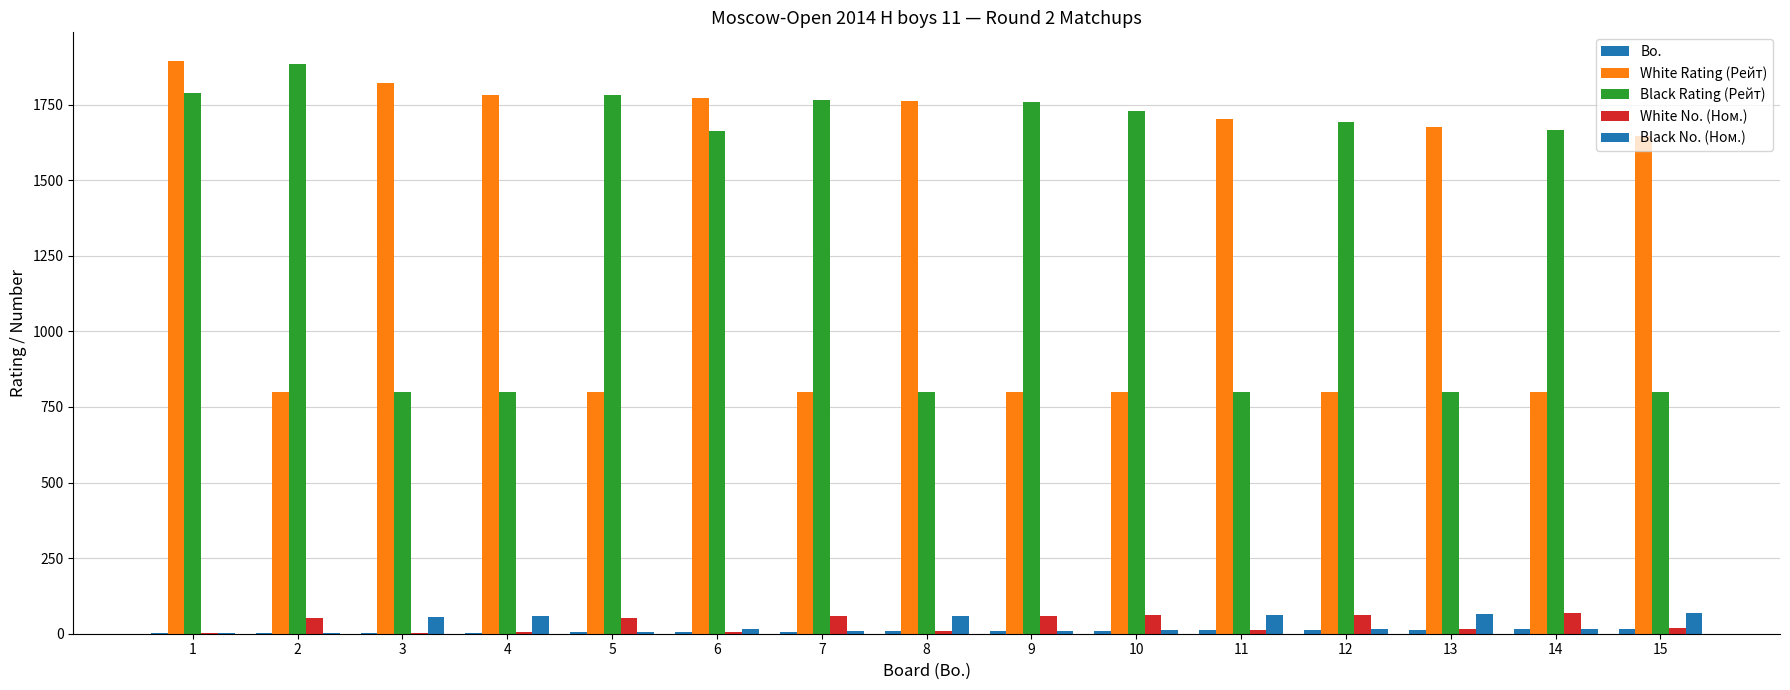

How many groups of bars are there?

15